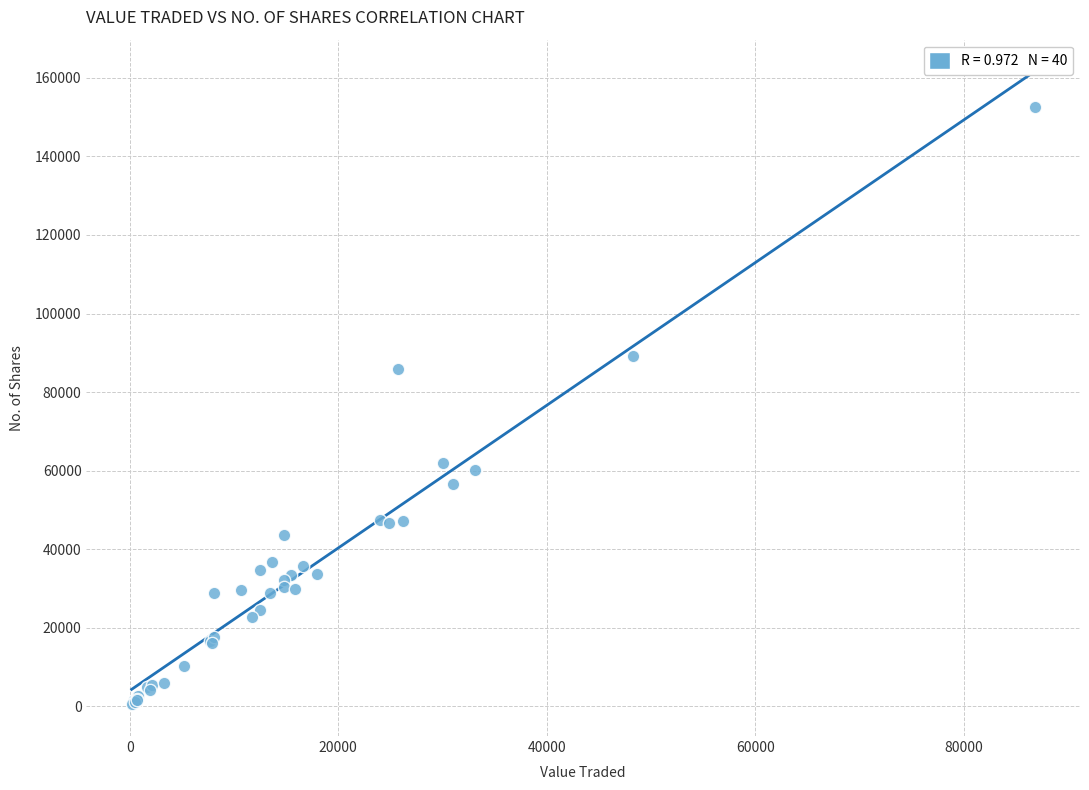

What Y value in the scatter plot is closest to 76475?

85880